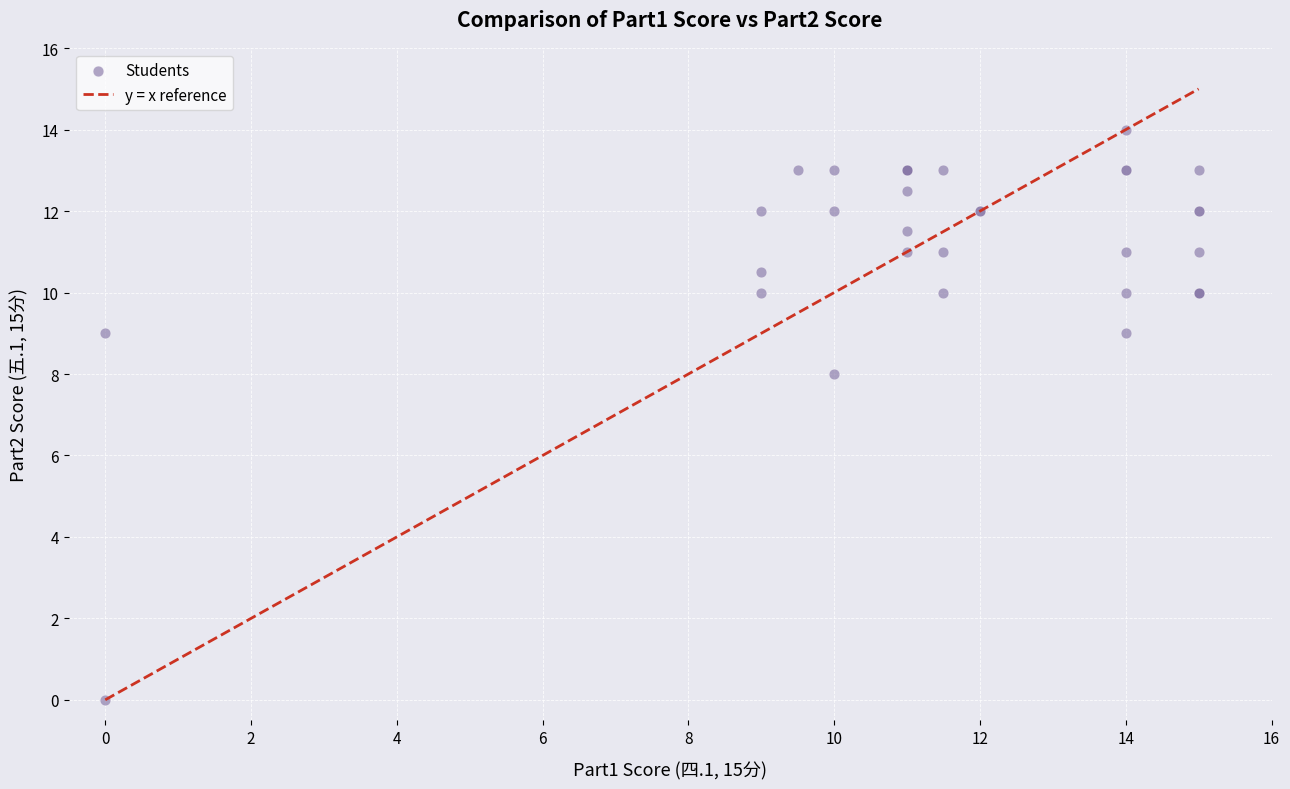

What Y value in the scatter plot is closest to 7?

8.0